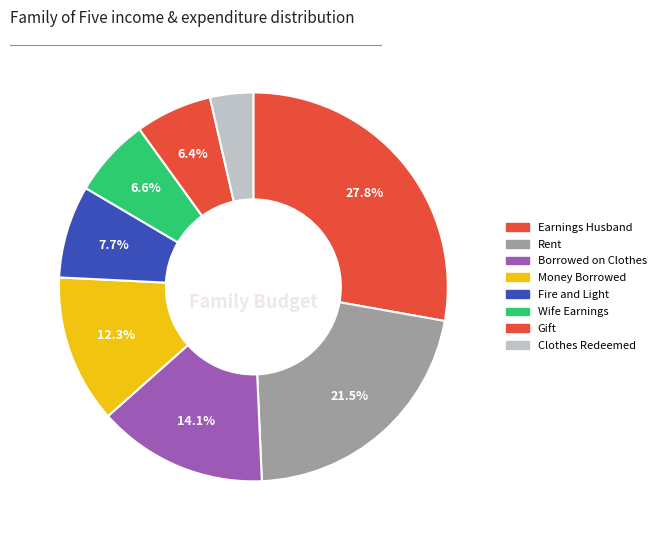

What is the largest slice in the pie chart?

Earnings Husband